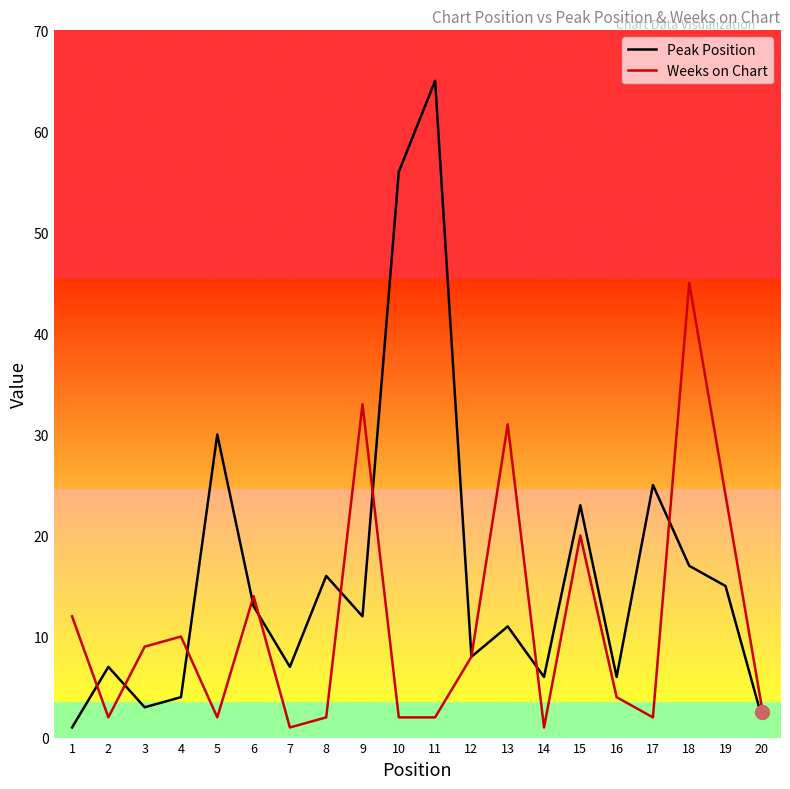

At which category is the sum across all series the highest?

11